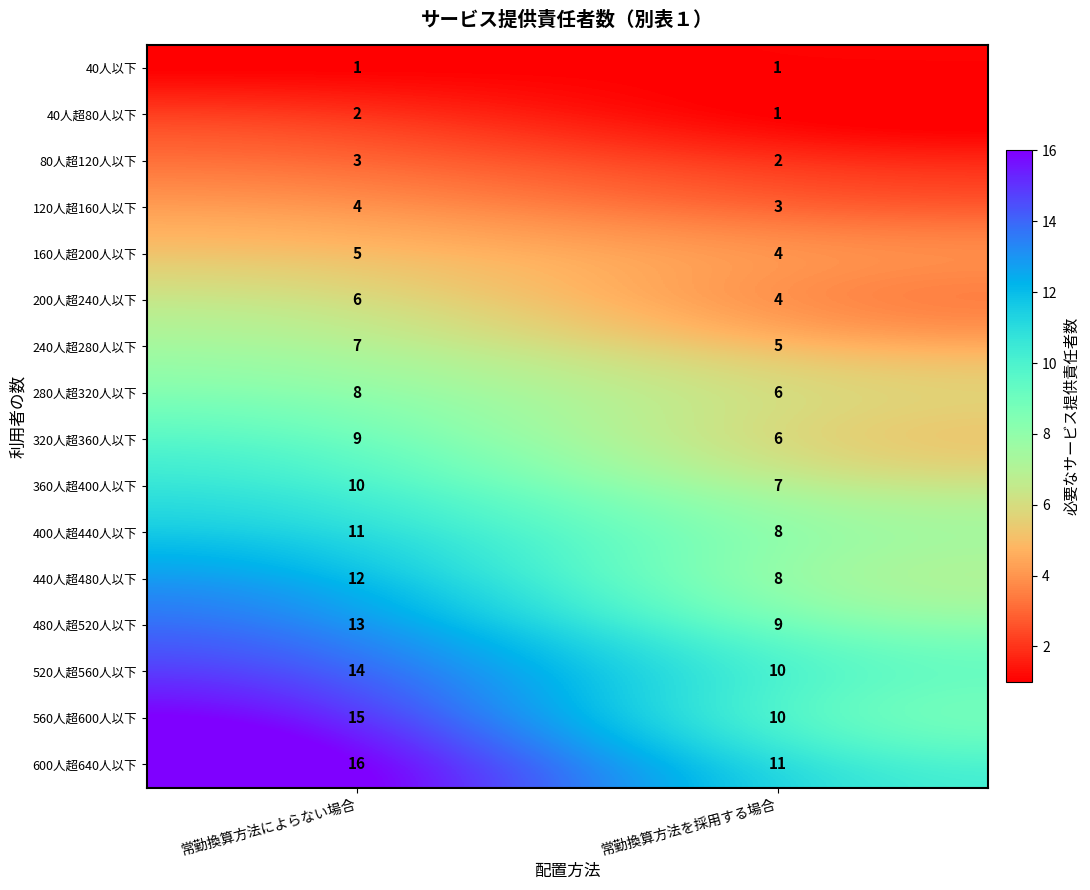

What is the maximum value shown in the chart?

16